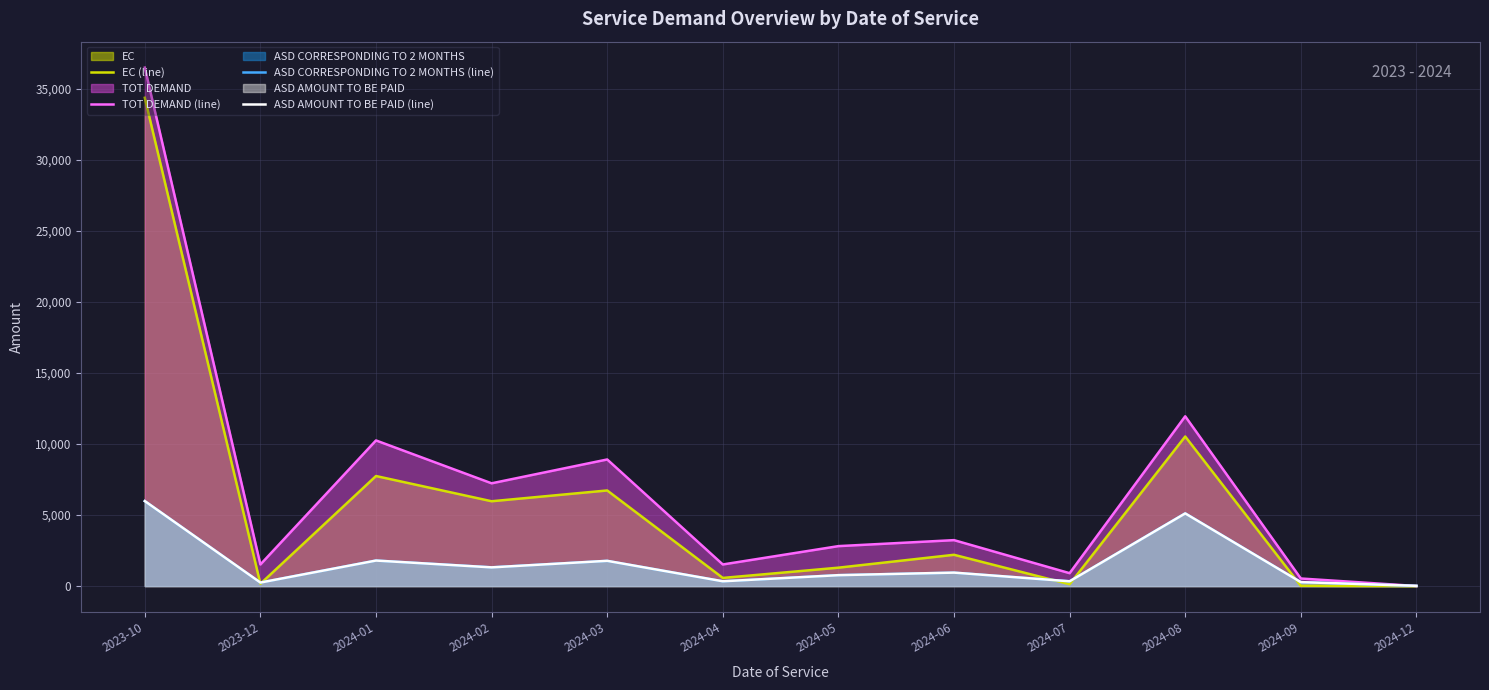

At which label is EC (line) closest to 17195?

2024-08